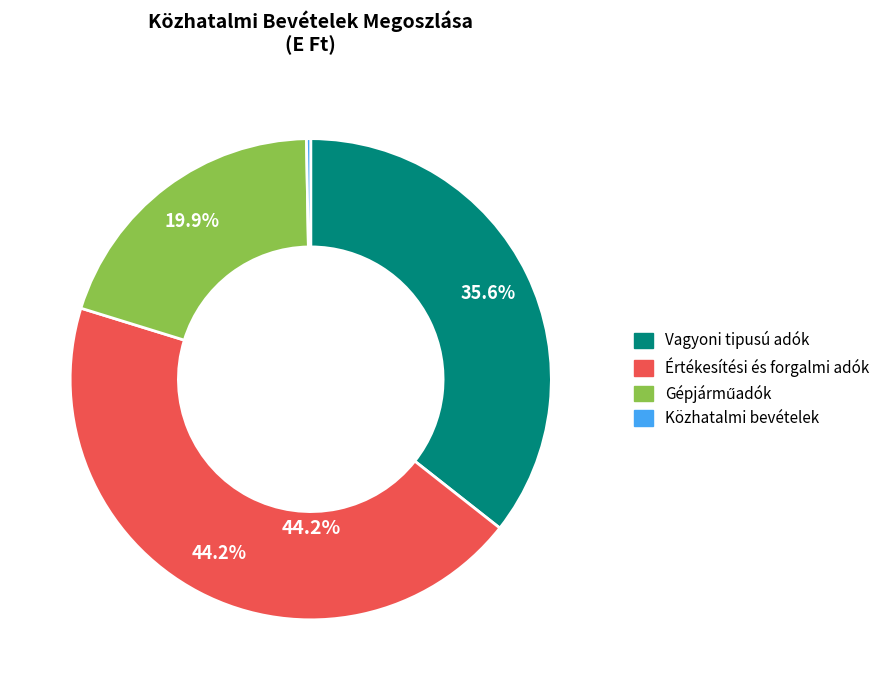

Does any single category account for the majority?

No